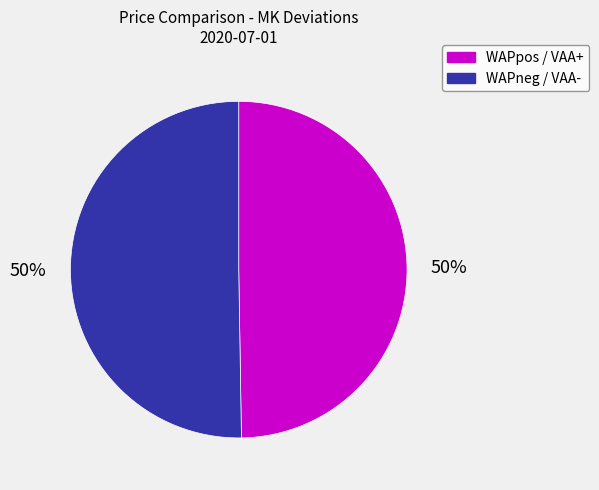

To the nearest percent, what is the average slice percentage?

50%